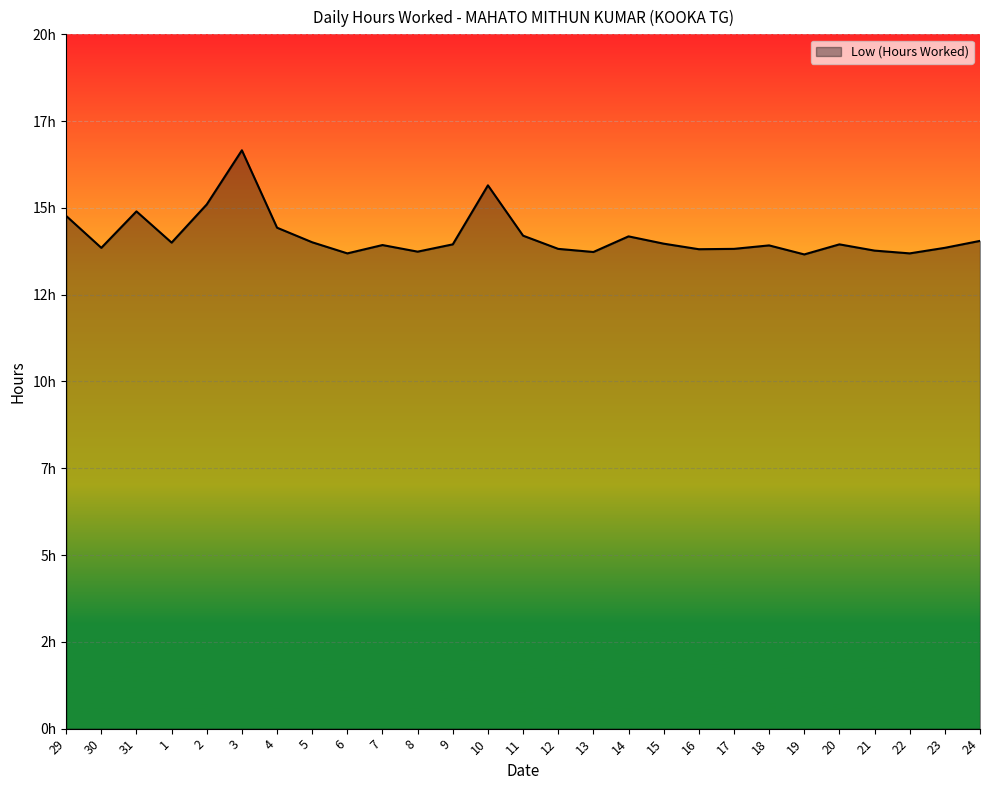

What is the change in value from 31 to 20?

-1.0